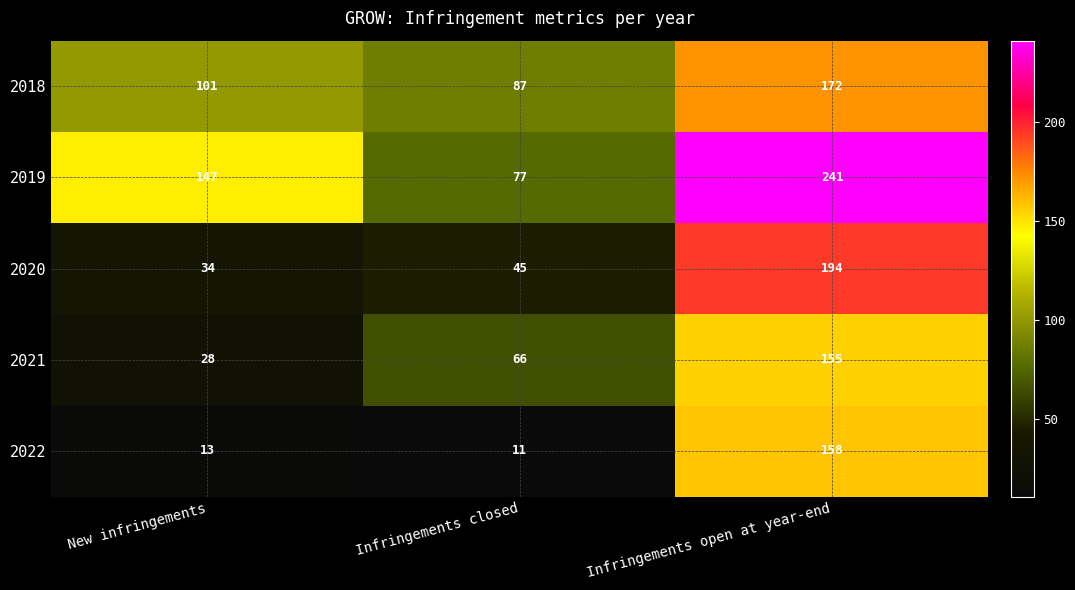

The value of 2022 at Infringements closed is 11. True or false?

True